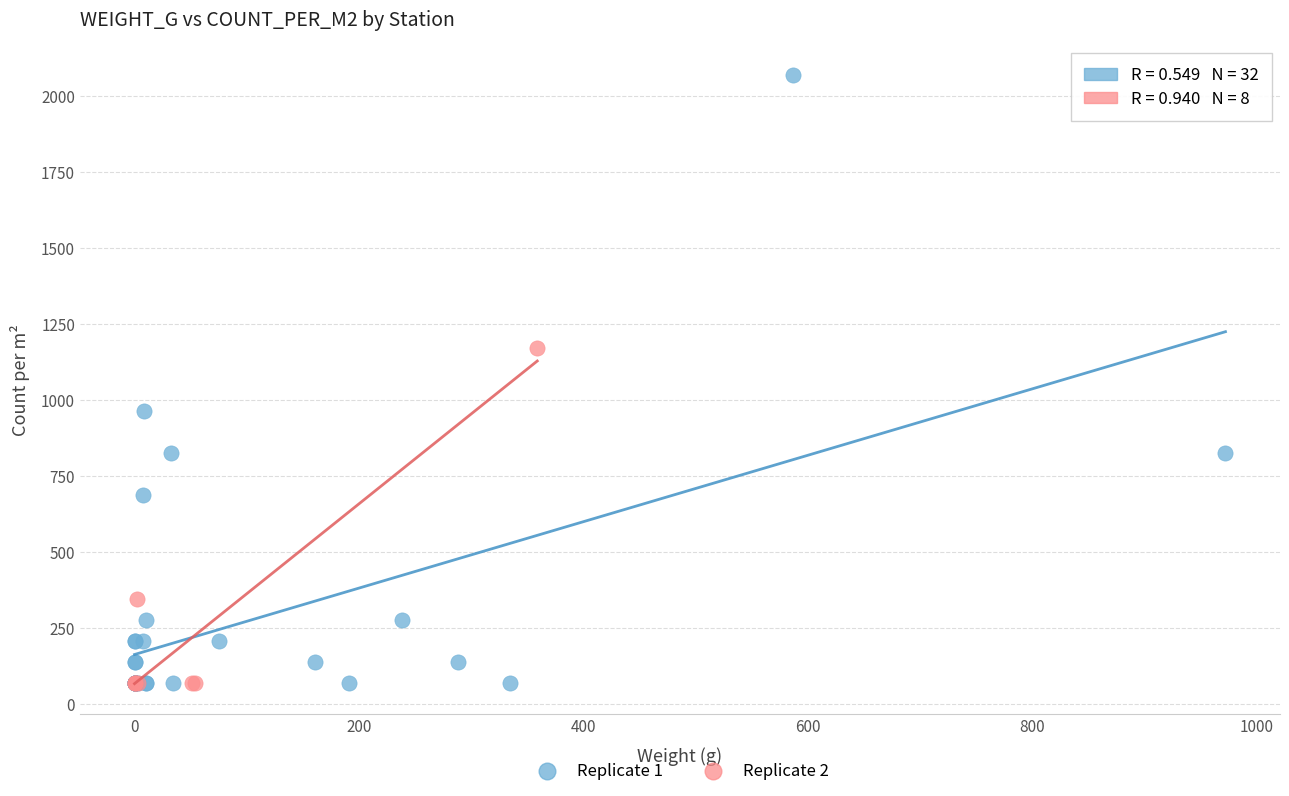

Which series reaches the maximum Y coordinate?

Replicate 1